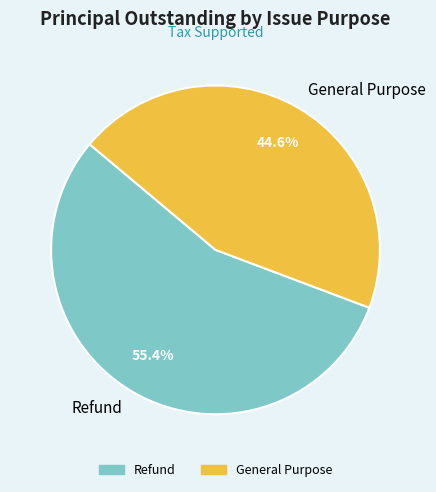

Does General Purpose represent more than half of the total?

No